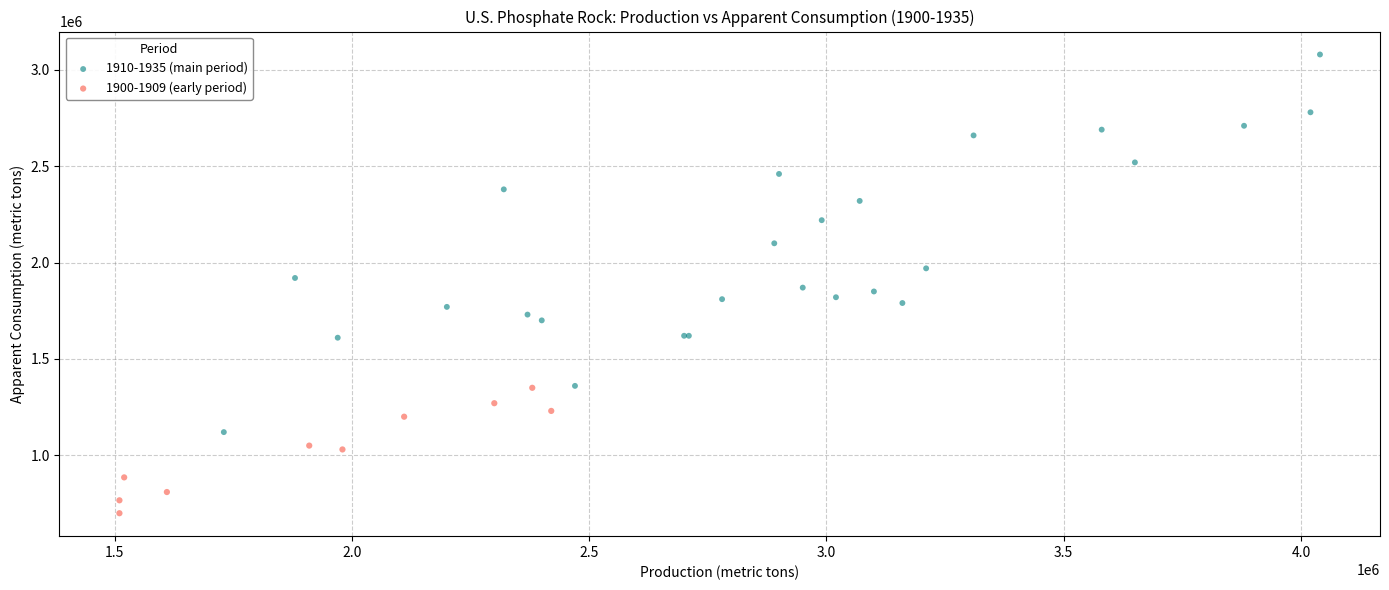

What are all the series names shown in the legend?

1910-1935 (main period), 1900-1909 (early period)